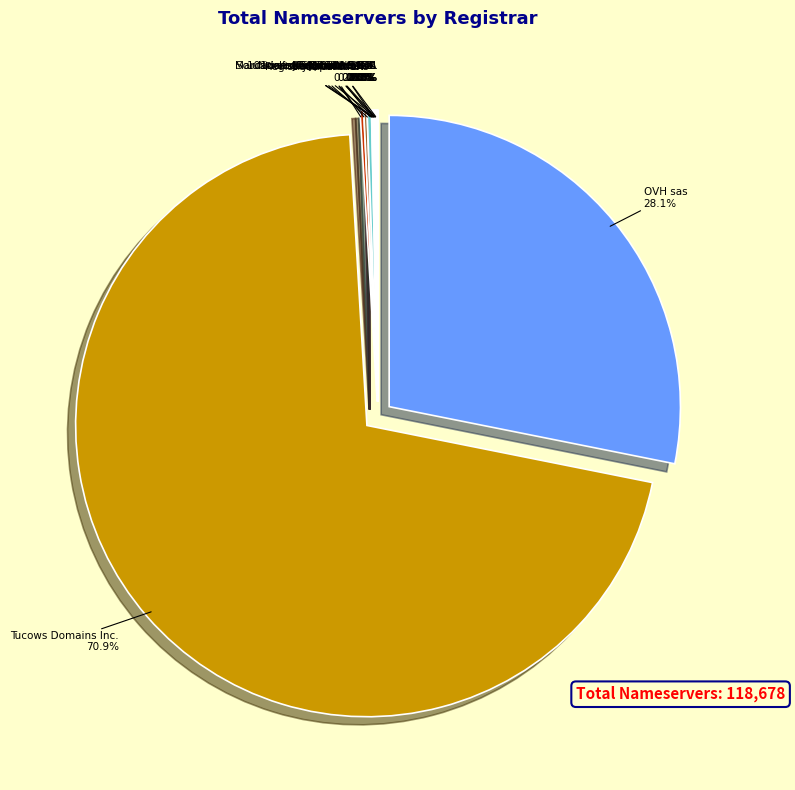

What is the change in value from Tuonome.it Srl to NETIM SARL?

-16